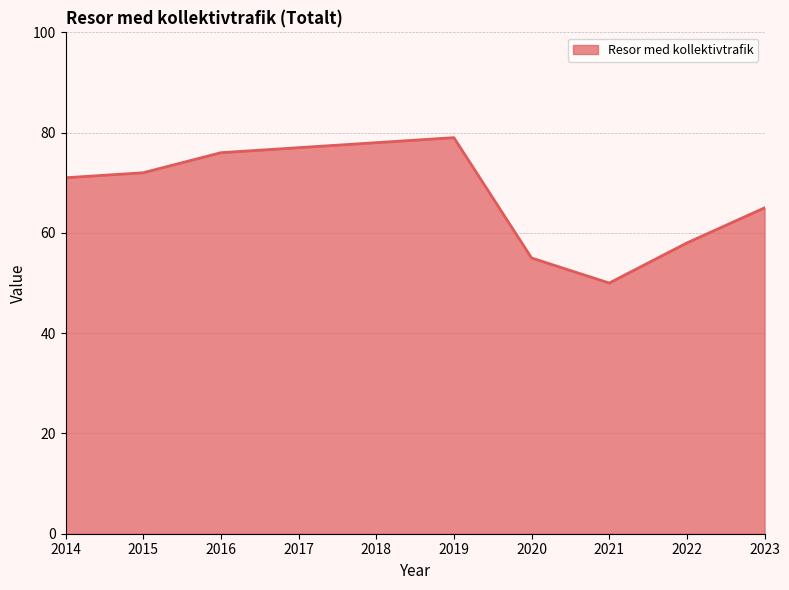

Where is the data nearest to the value 64?

2023